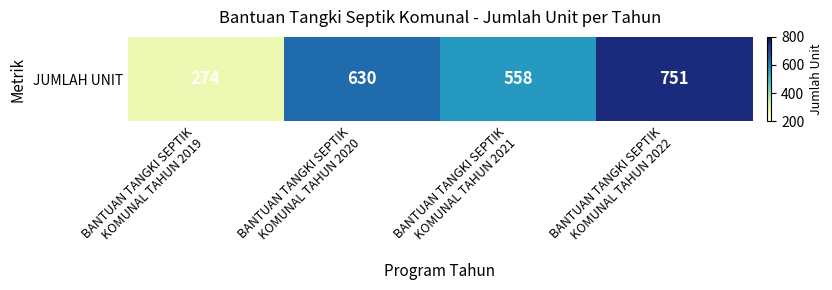

What is the change in value from BANTUAN TANGKI SEPTIK
KOMUNAL TAHUN 2019 to BANTUAN TANGKI SEPTIK
KOMUNAL TAHUN 2020?

+356